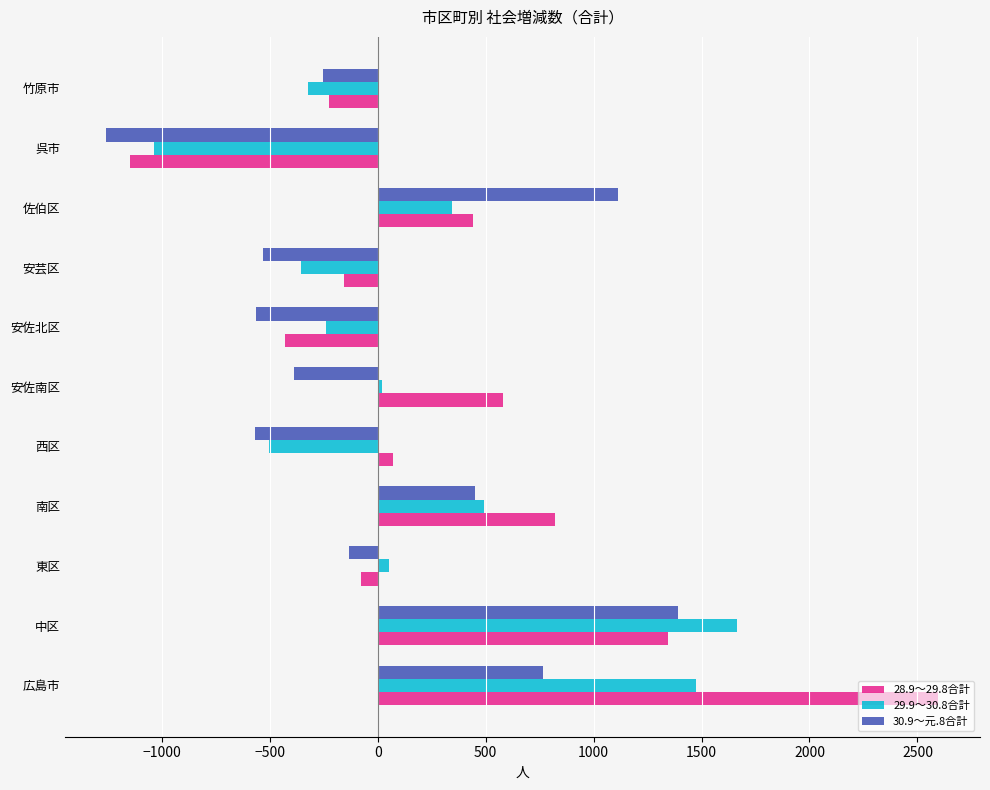

What are all the series names shown in the legend?

28.9～29.8合計, 29.9～30.8合計, 30.9～元.8合計